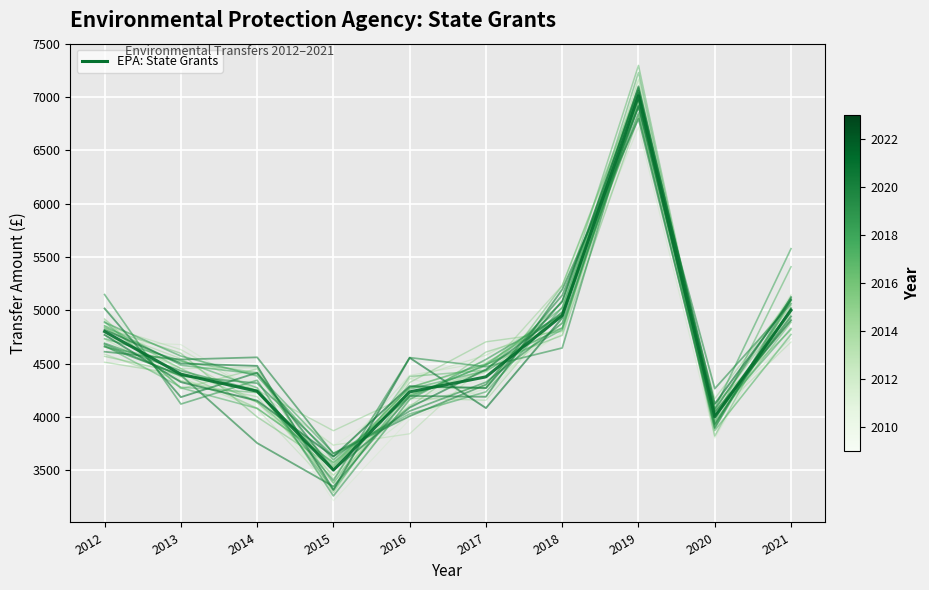

Reading left to right, list all the values displayed in this chart.

Year_2012: 2012=4874.5	2013=4379.3	2014=4337.2	2015=3728.5	2016=4198.9	2017=4339.9	2018=5186.9	2019=7127.6	2020=3929.1	2021=5081.4
Year_2020: 2012=4768.8	2013=4326.0	2014=4151.6	2015=3627.4	2016=4287.6	2017=4271.1	2018=5084.9	2019=7058.6	2020=4121.4	2021=5094.4
Environmental Protection Agency: State Grants: 2012=4800.0	2013=4400.0	2014=4240.0	2015=3500.0	2016=4234.0	2017=4375.0	2018=4950.0	2019=7012.5	2020=3999.5	2021=5000.0